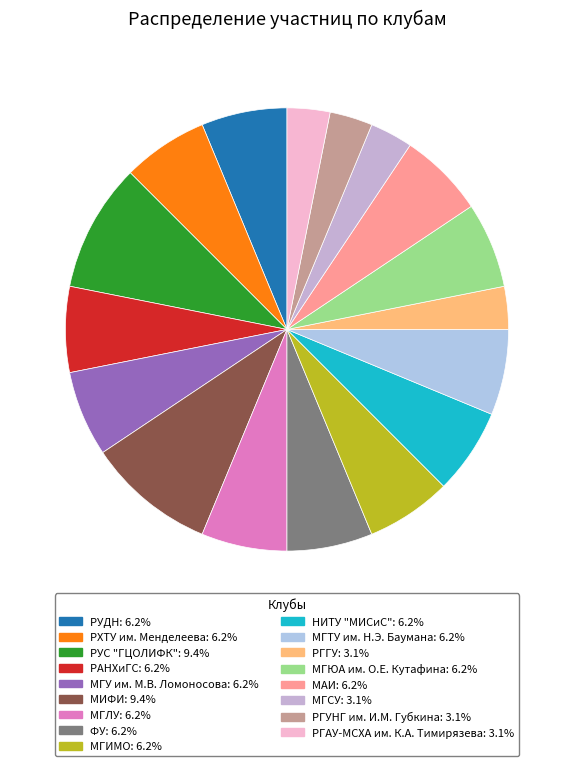

Which category has the smallest portion of the pie?

РГГУ